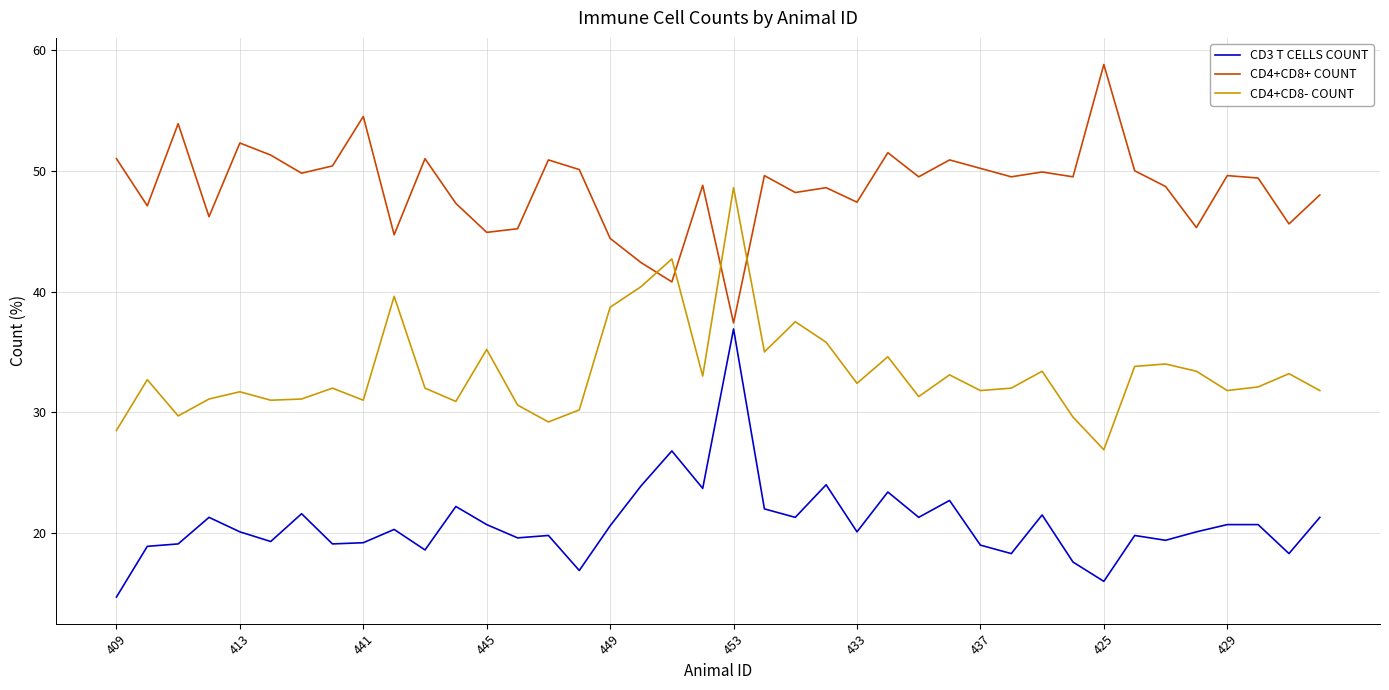

What is the average value of the CD4+CD8+ COUNT series?

48.6